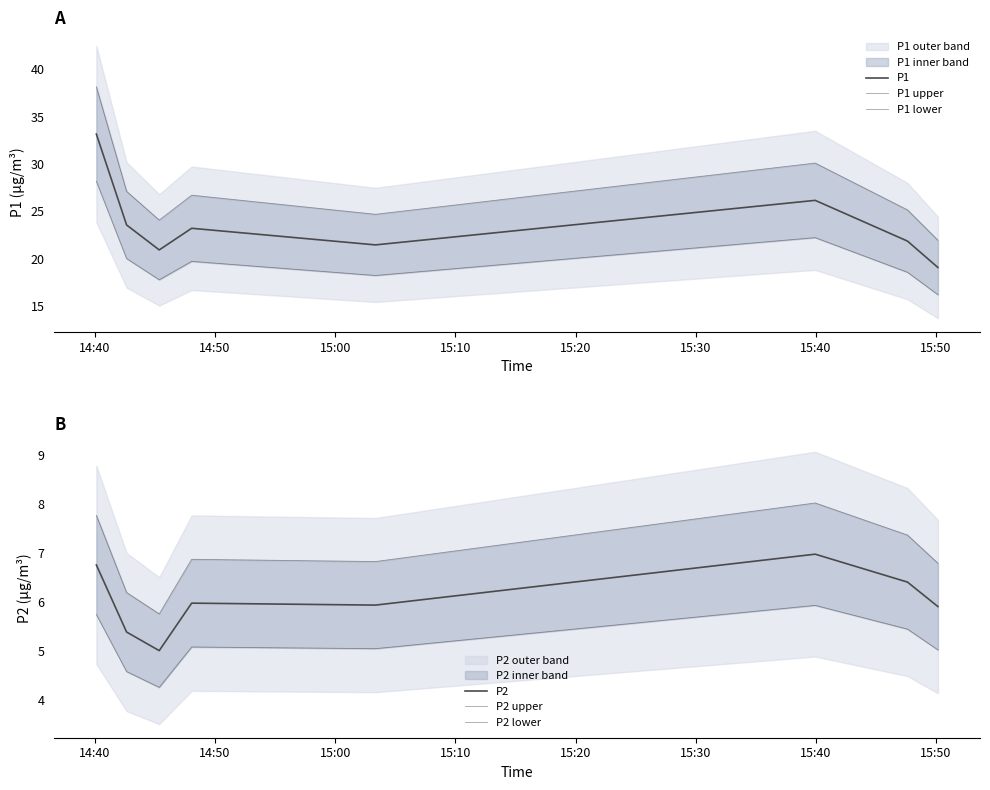

How many interior local peaks does the P1 series have?

2